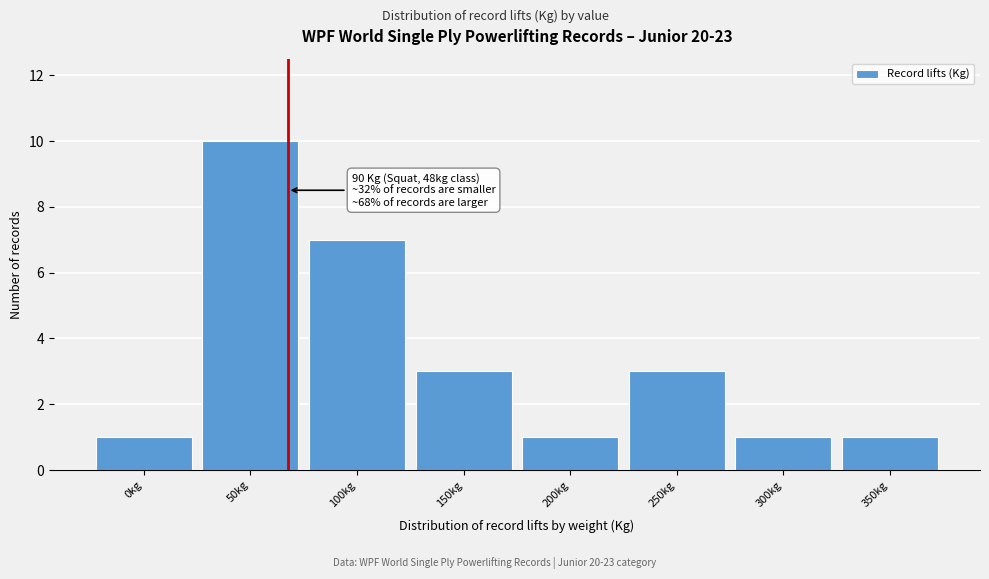

Reading left to right, list all the values displayed in this chart.

1	10	7	3	1	3	1	1